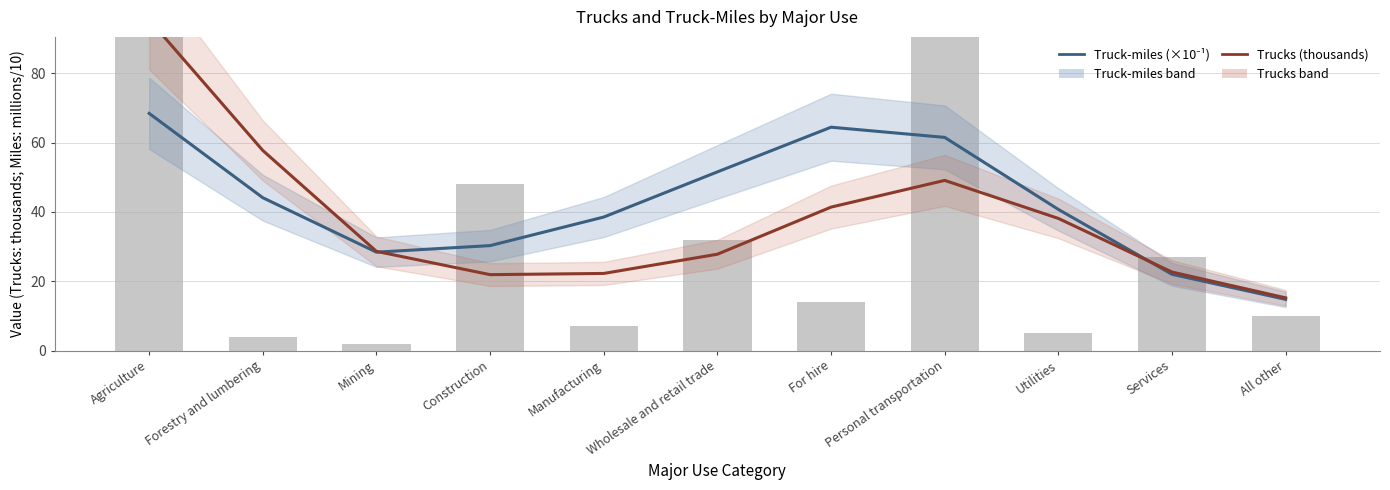

Between Agriculture and Wholesale and retail trade, which series saw the biggest shift?

Trucks (thousands)